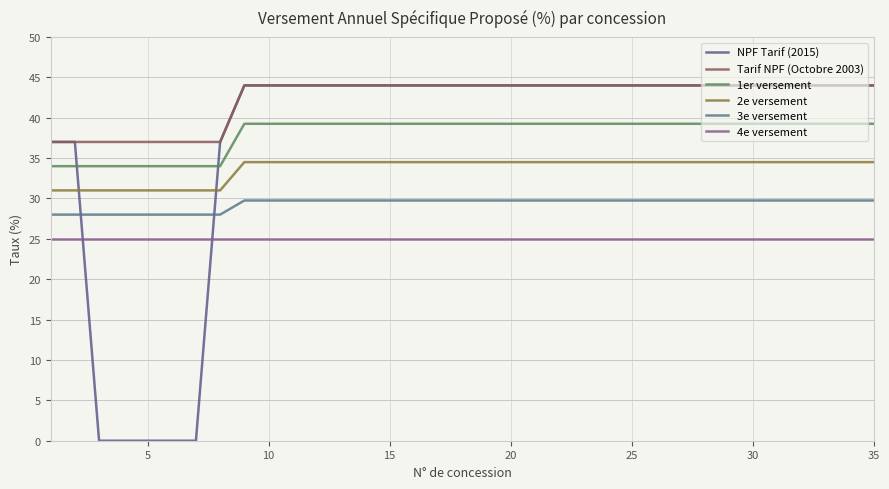

Does the chart display data point markers on the line(s)?

No